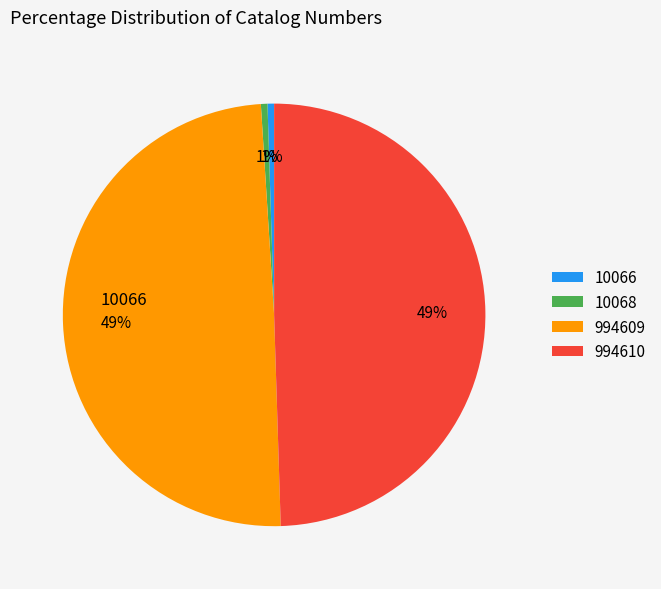

What percentage is the 10066 slice, to the nearest percent?

1%